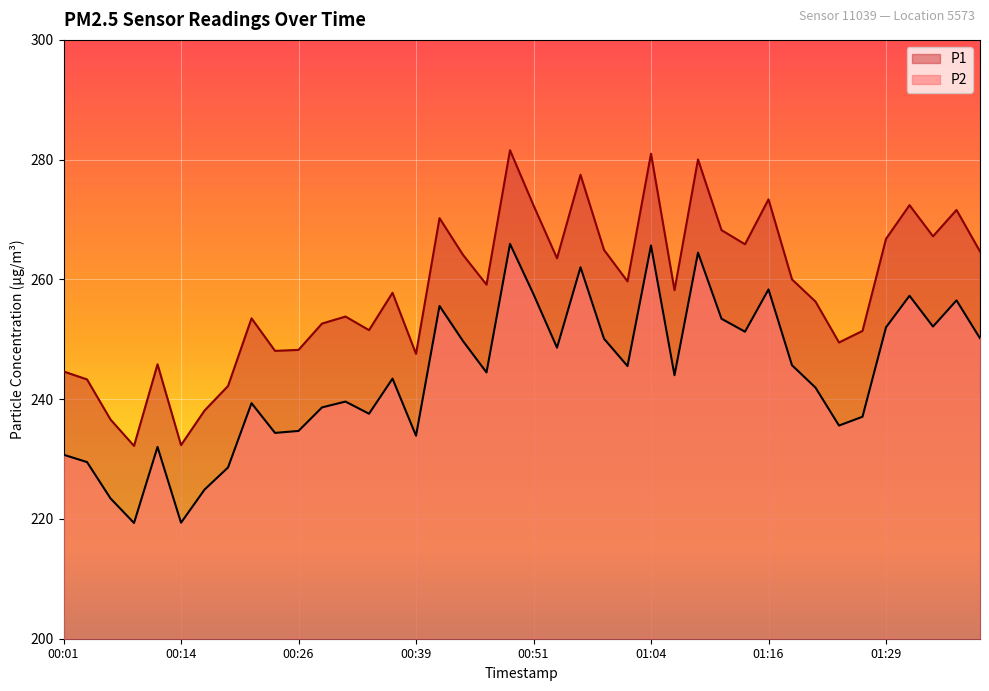

Reading right to left, what are all the values shown in this chart?

P1: 01:39=264.7	01:36=271.6	01:34=267.2	01:31=272.4	01:29=266.8	01:26=251.4	01:24=249.5	01:21=256.3	01:19=260.0	01:16=273.4	01:14=265.9	01:11=268.2	01:09=280.0	01:06=258.2	01:04=281.0	01:01=259.7	00:59=264.9	00:56=277.5	00:54=263.5	00:51=272.4	00:49=281.6	00:46=259.1	00:44=264.1	00:41=270.2	00:39=247.6	00:36=257.8	00:34=251.5	00:31=253.8	00:29=252.6	00:26=248.2	00:24=248.1	00:21=253.5	00:19=242.2	00:16=238.1	00:14=232.3	00:11=245.8	00:09=232.2	00:06=236.6	00:04=243.3	00:01=244.6
P2: 01:39=250.2	01:36=256.5	01:34=252.1	01:31=257.3	01:29=252.0	01:26=237.1	01:24=235.6	01:21=241.9	01:19=245.7	01:16=258.3	01:14=251.3	01:11=253.4	01:09=264.5	01:06=244.0	01:04=265.7	01:01=245.5	00:59=250.1	00:56=262.0	00:54=248.6	00:51=257.5	00:49=265.9	00:46=244.5	00:44=249.7	00:41=255.6	00:39=233.9	00:36=243.4	00:34=237.6	00:31=239.6	00:29=238.6	00:26=234.7	00:24=234.4	00:21=239.3	00:19=228.6	00:16=224.9	00:14=219.4	00:11=232.0	00:09=219.3	00:06=223.4	00:04=229.5	00:01=230.7